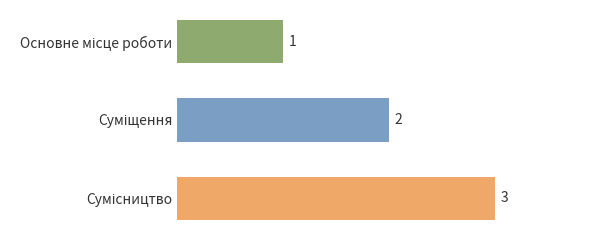

How many bars are there in total?

3